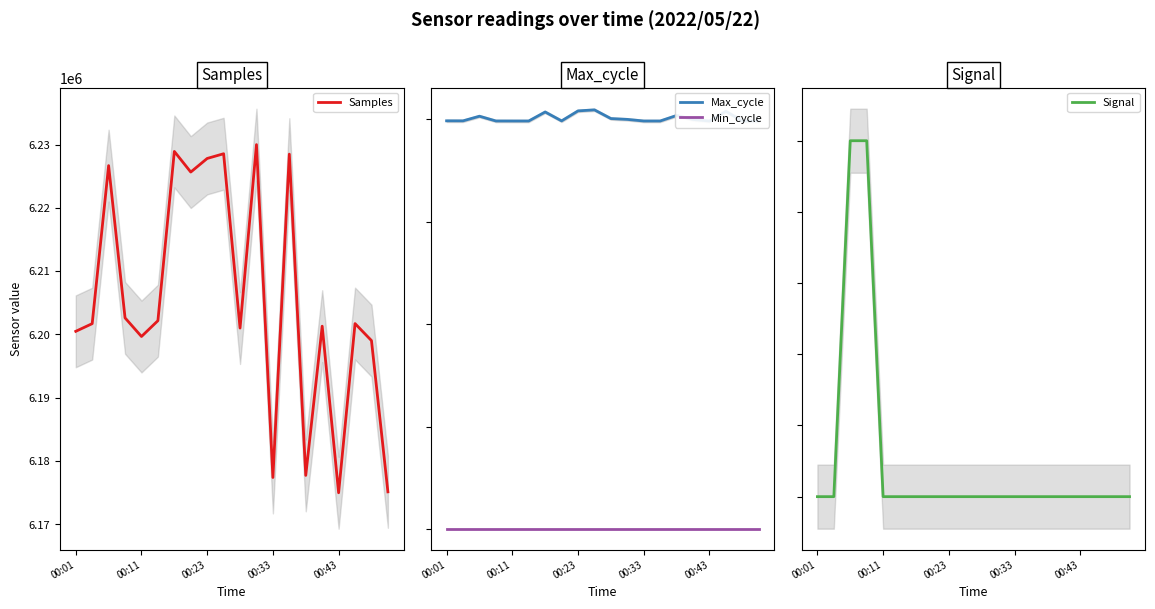

The Min_cycle series shows 23 at 6. True or false?

True